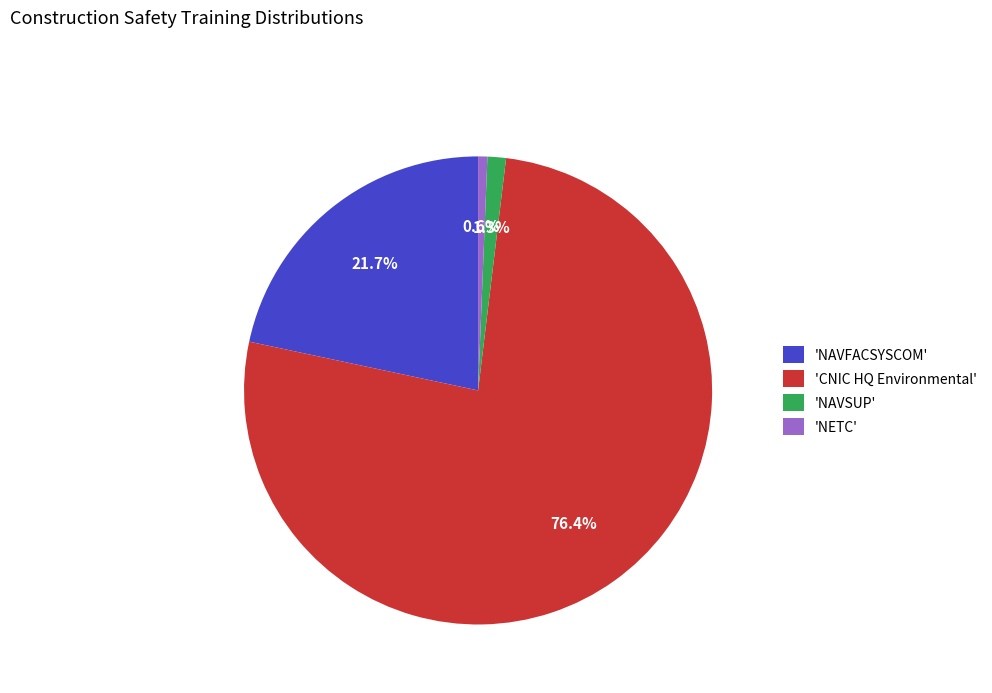

Rank the categories by value from lowest to highest.

'NETC', 'NAVSUP', 'NAVFACSYSCOM', 'CNIC HQ Environmental'